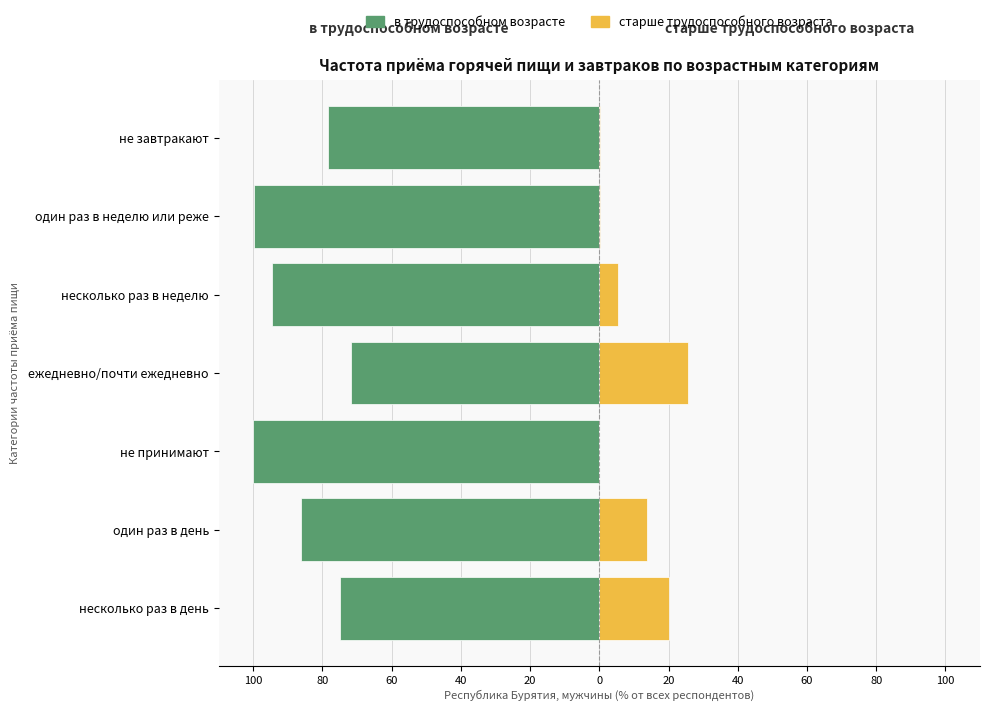

What is the difference between the maximum and minimum values in the в трудоспособном возрасте series?

28.3